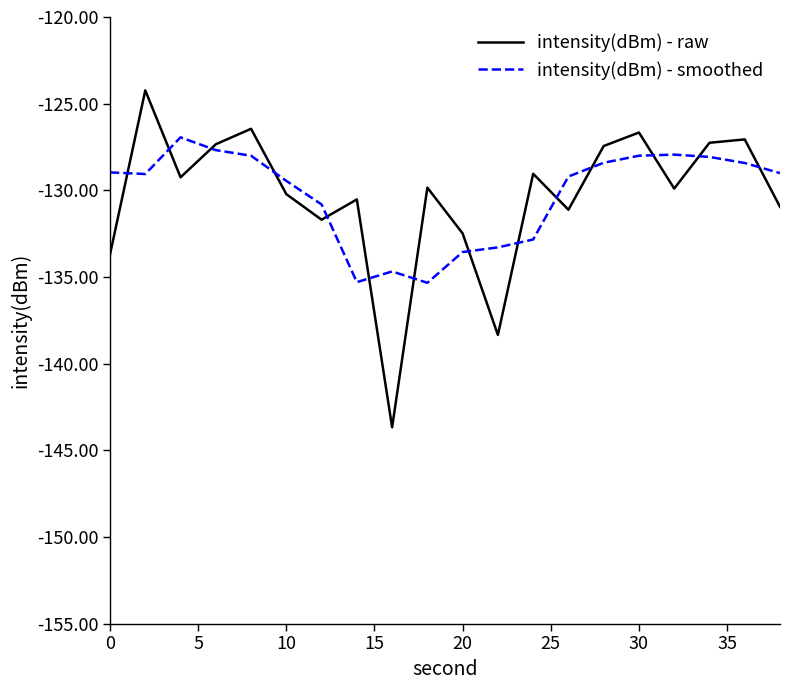

What is the difference between the maximum and minimum values in the intensity(dBm) - raw series?

19.4